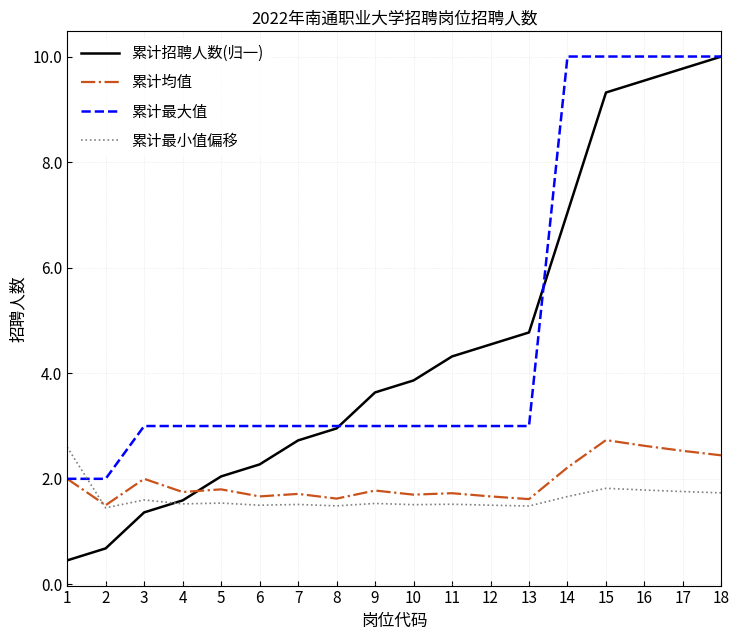

The 累计最小值偏移 series shows 2.7 at 16. True or false?

False